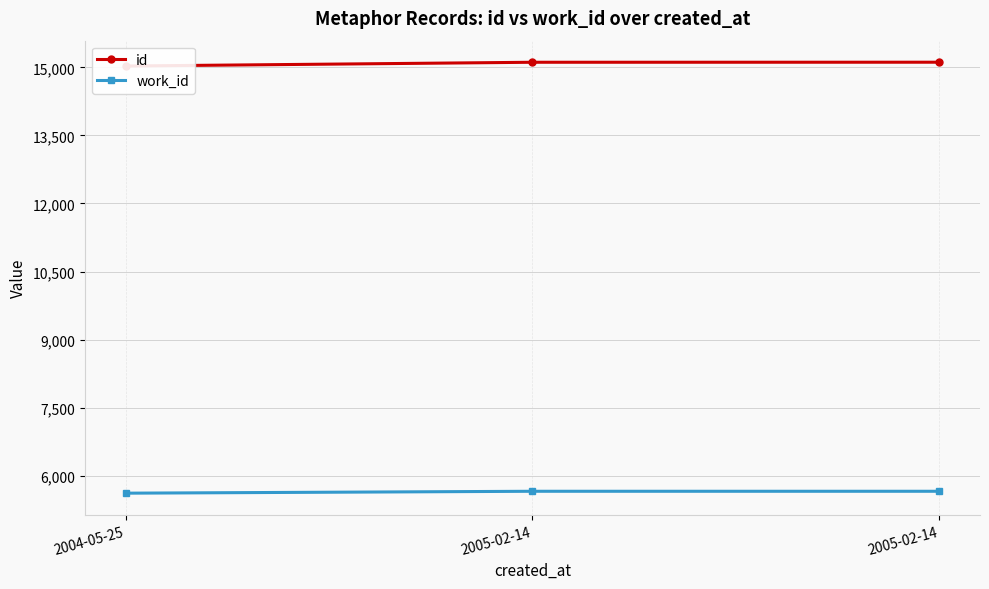

Between 2005-02-14 and 2005-02-14, which is larger?

2005-02-14